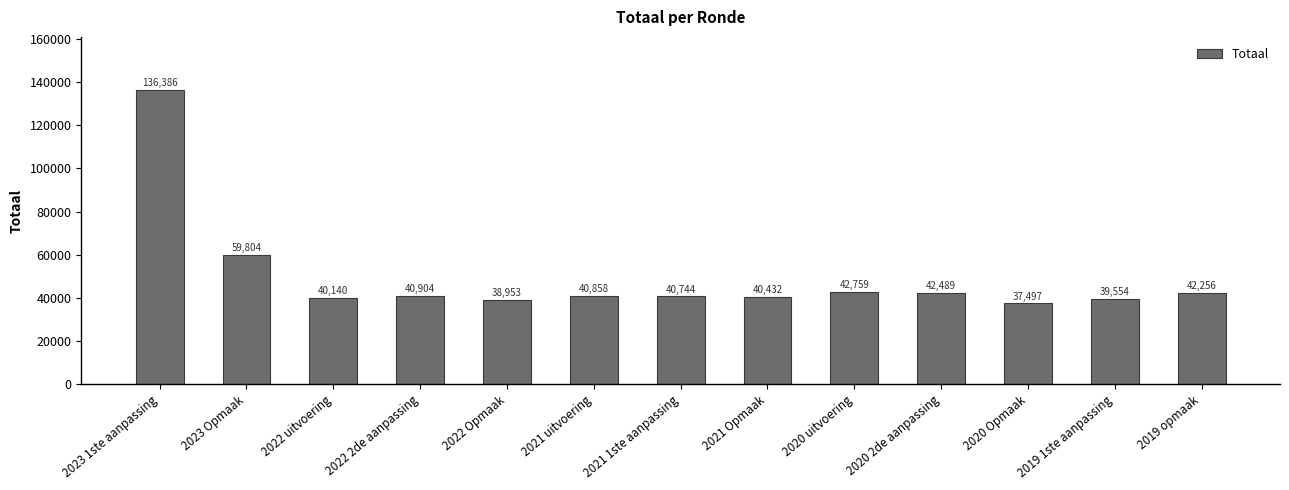

List the labels in order of value, smallest first.

2020 Opmaak, 2022 Opmaak, 2019 1ste aanpassing, 2022 uitvoering, 2021 Opmaak, 2021 1ste aanpassing, 2021 uitvoering, 2022 2de aanpassing, 2019 opmaak, 2020 2de aanpassing, 2020 uitvoering, 2023 Opmaak, 2023 1ste aanpassing